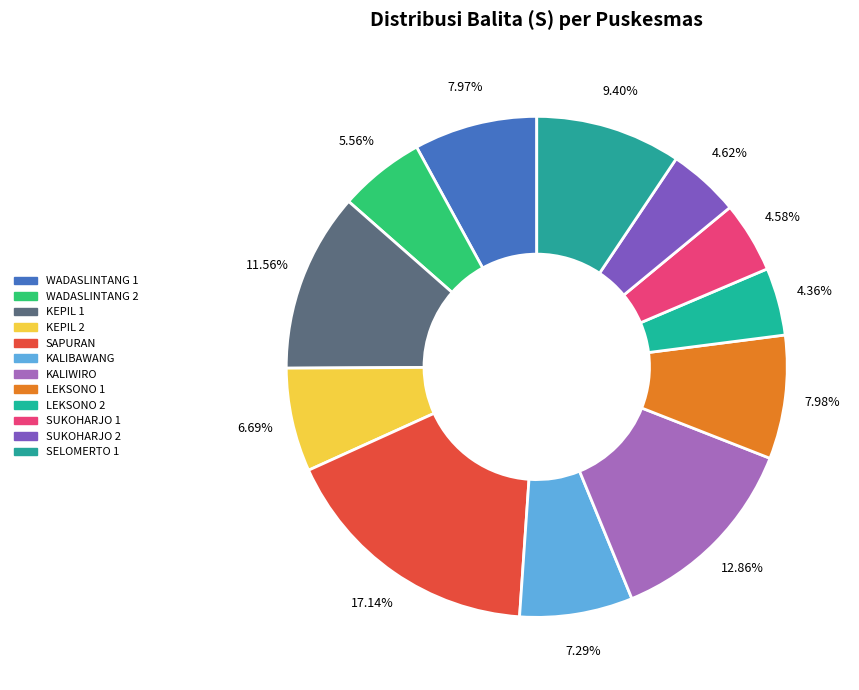

Which has a higher value, SUKOHARJO 2 or LEKSONO 1?

LEKSONO 1